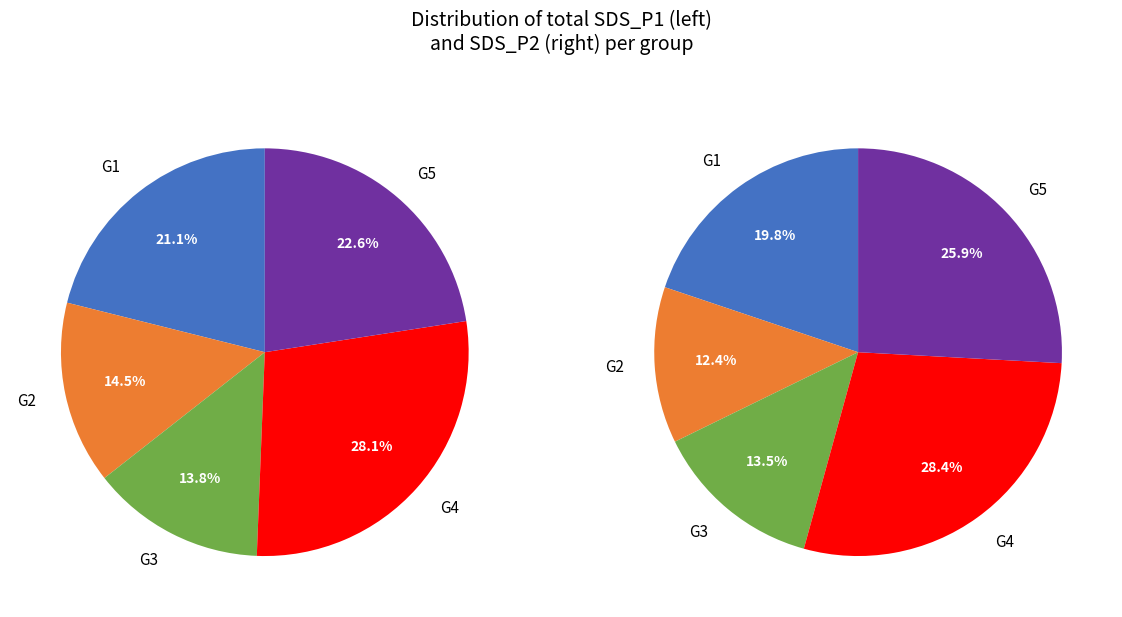

Is there a majority slice in this chart?

No